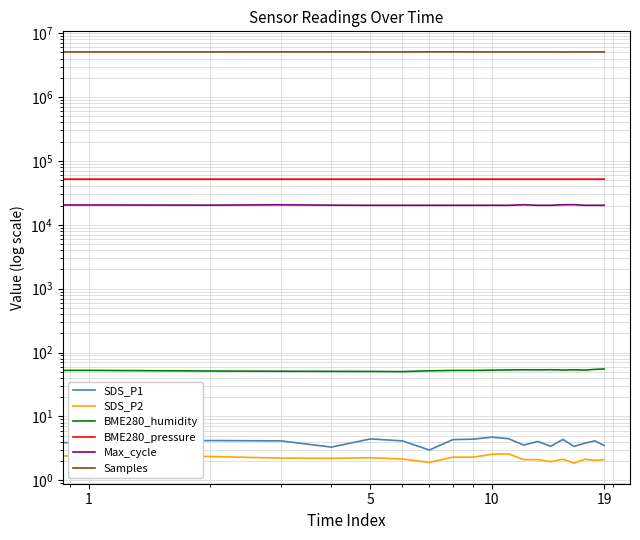

Reading left to right, transcribe all the data shown in this chart.

SDS_P1: 4.1	3.9	4.2	4.1	3.3	4.4	4.1	3.0	4.3	4.4	4.7	4.5	3.5	4.0	3.4	4.3	3.4	3.8	4.1	3.5
SDS_P2: 2.5	2.4	2.4	2.2	2.2	2.2	2.1	1.9	2.3	2.3	2.5	2.6	2.1	2.1	1.9	2.1	1.9	2.1	2.0	2.1
BME280_humidity: 51.4	52.5	51.3	50.9	50.7	50.6	50.2	51.7	52.4	52.3	52.9	53.3	53.6	53.4	53.7	53.1	53.5	53.0	54.4	55.3
BME280_pressure: 51880.0	51854.3	51842.4	51842.4	51854.3	51862.2	51846.3	51854.3	51862.2	51826.6	51856.2	51864.2	51854.3	51846.3	51846.3	51868.1	51868.1	51884.0	51874.1	51854.3
Max_cycle: 20284.0	20436.0	20310.0	20557.0	20293.0	20194.0	20197.0	20202.0	20202.0	20198.0	20226.0	20201.0	20588.0	20197.0	20197.0	20579.0	20661.0	20202.0	20226.0	20198.0
Samples: 5094309.0	5091288.0	5094355.0	5097713.0	5096919.0	5093921.0	5094437.0	5097864.0	5099543.0	5094391.0	5093798.0	5092861.0	5093741.0	5093784.0	5093287.0	5084821.0	5093802.0	5093294.0	5094708.0	5096940.0